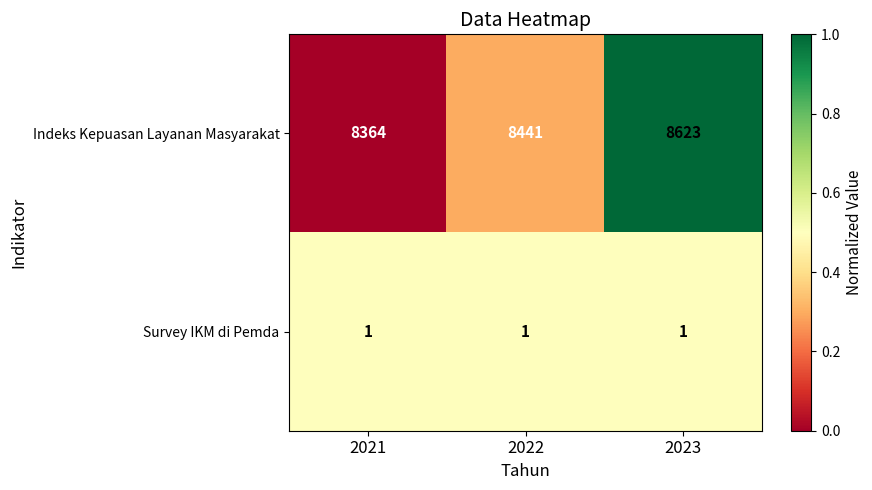

Is it true that Survey IKM di Pemda equals 0 at 2023?

False